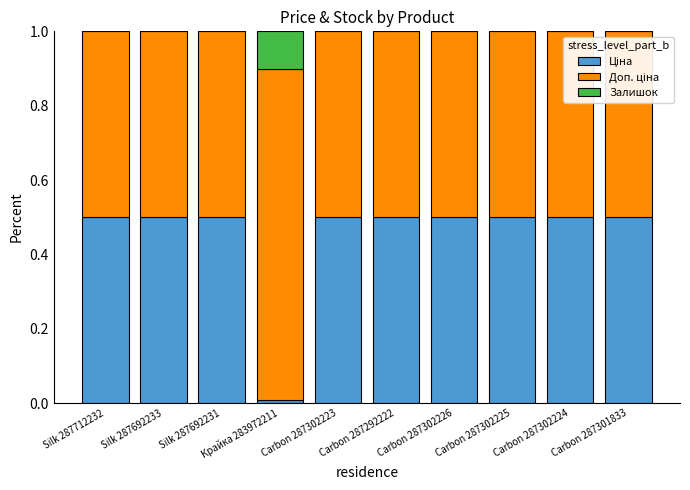

What is the total value across all series at Carbon 287301833?

1.0